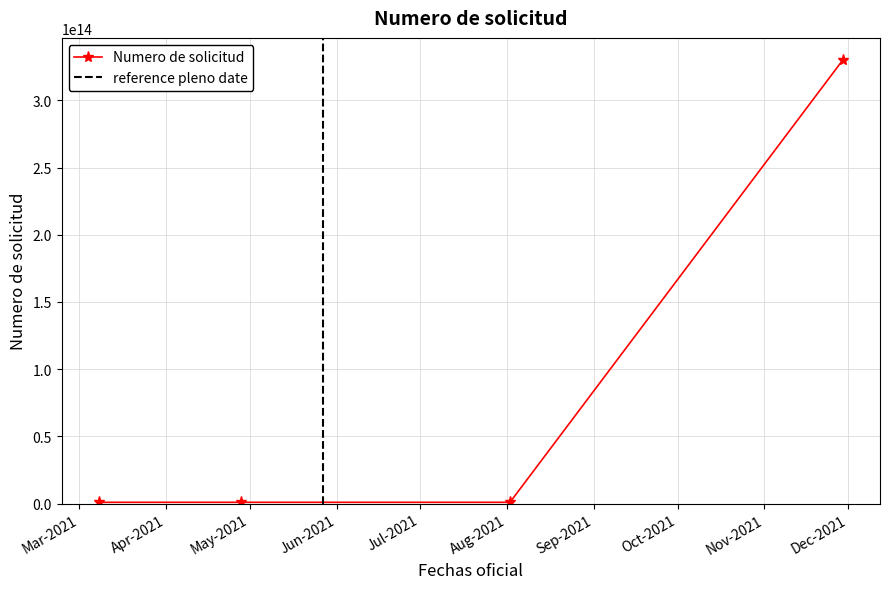

The value at 2021-03-08 is 917400003021. True or false?

True